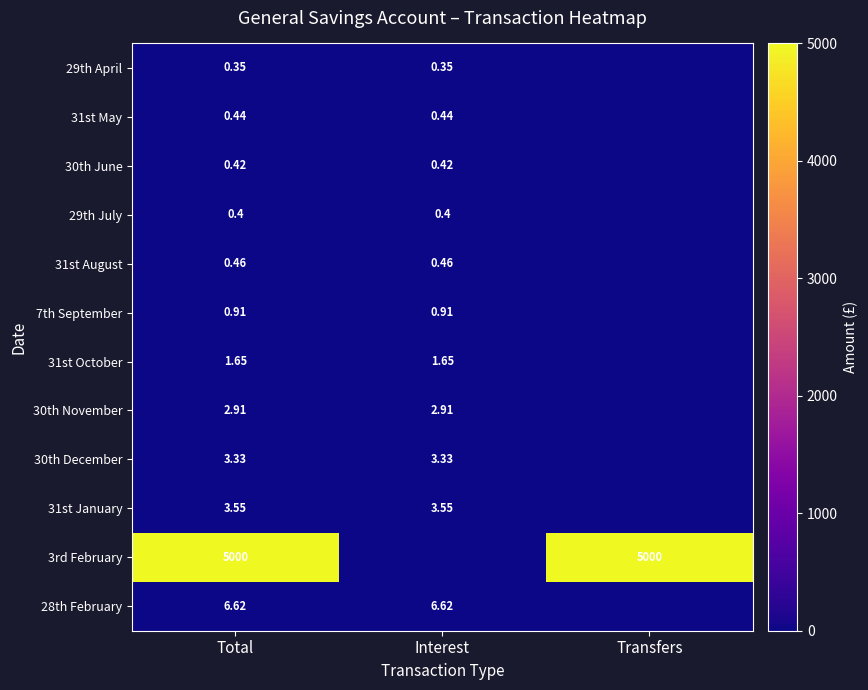

At which category is the sum across all series the highest?

Total